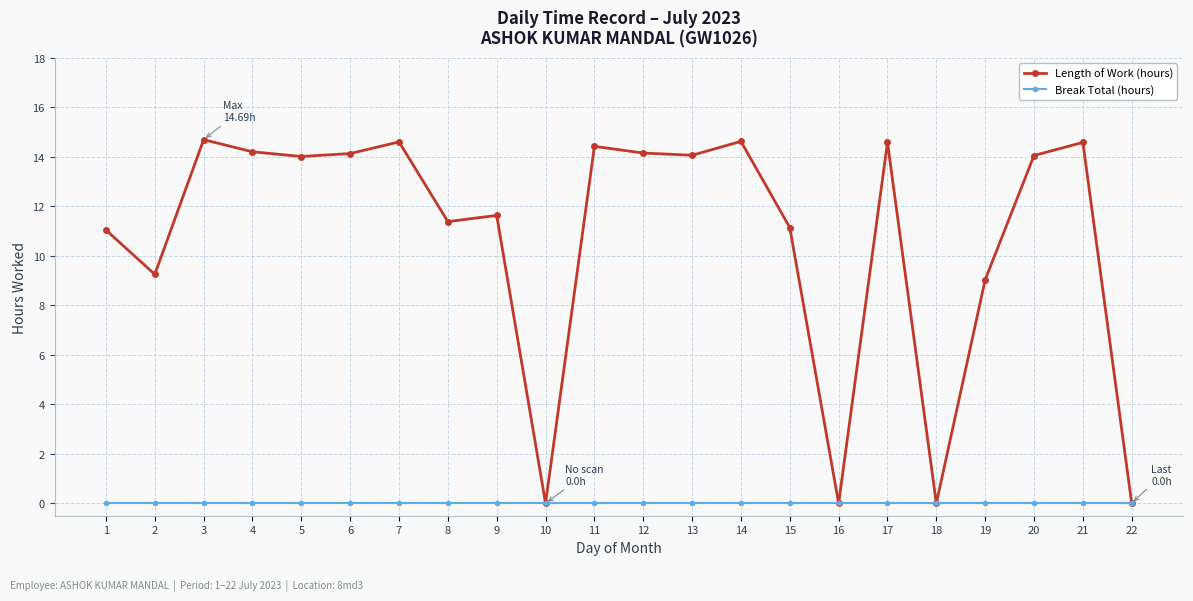

What are all the series names shown in the legend?

Length of Work (hours), Break Total (hours)